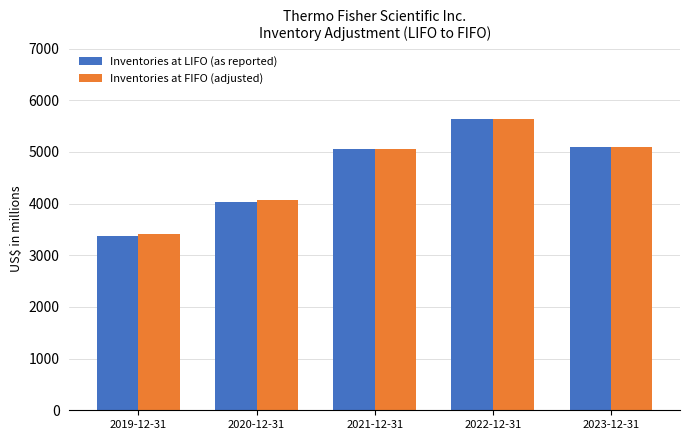

What is the approximate value of Inventories at FIFO (adjusted) at 2020-12-31, to the nearest 100?

4100